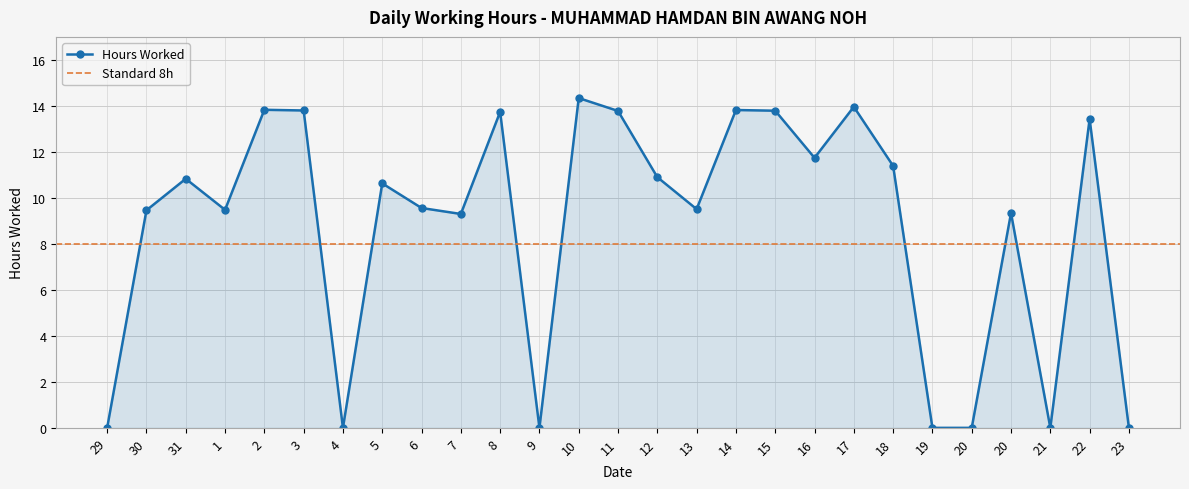

Which category has the lowest value across all series?

29